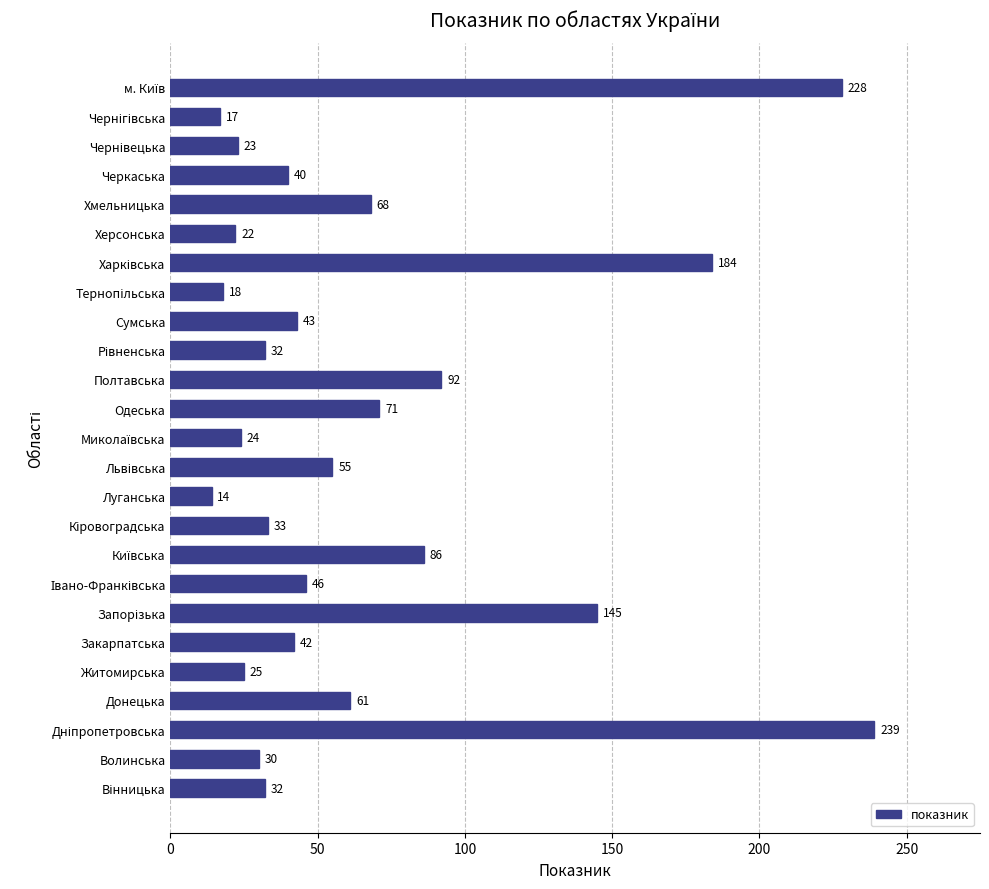

Is it true that the value at Одеська is 41?

False